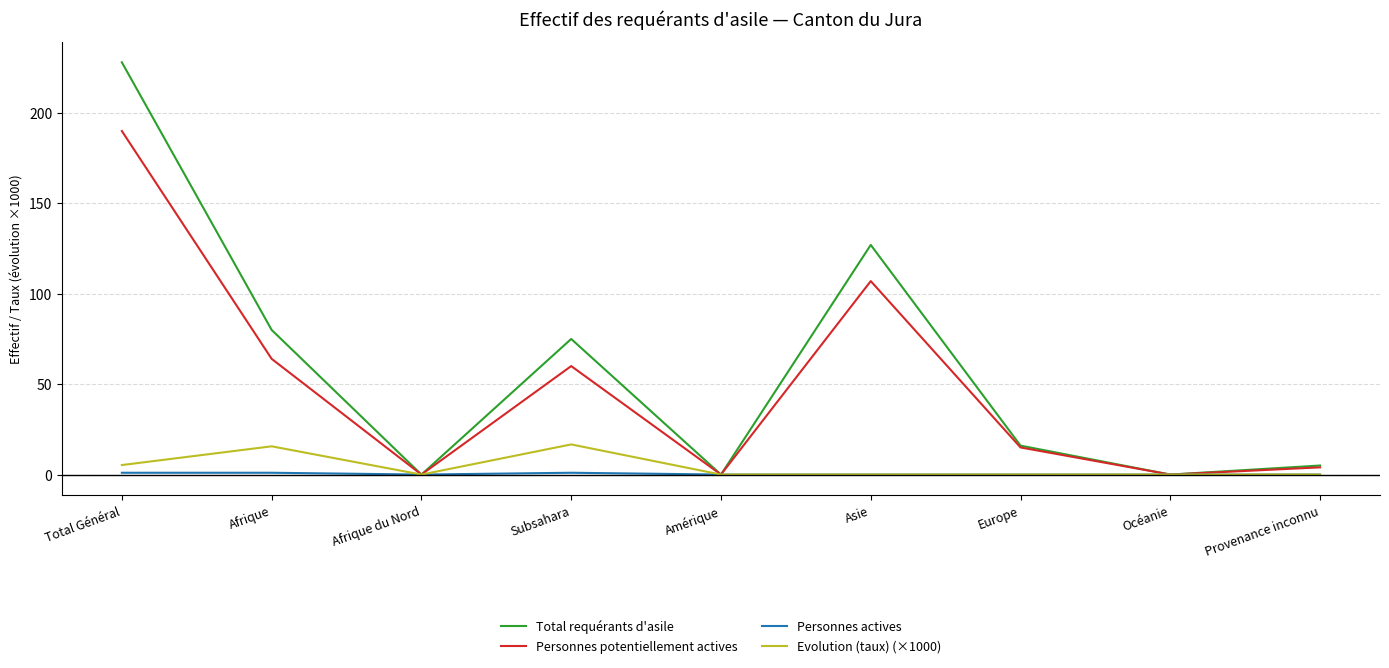

At which category does Personnes potentiellement actives reach its first local peak?

Subsahara